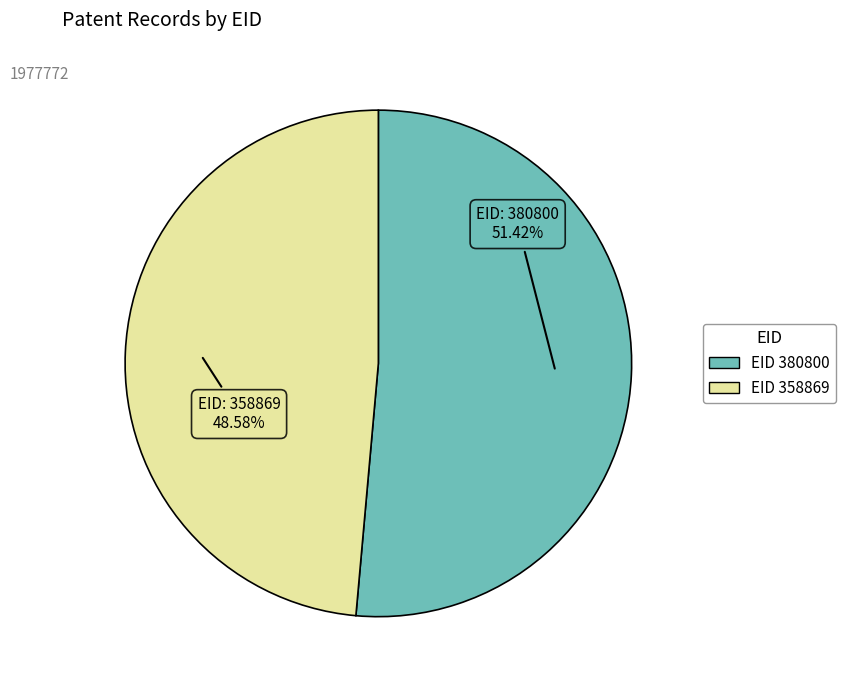

Is there any slice that represents more than half of the pie?

Yes